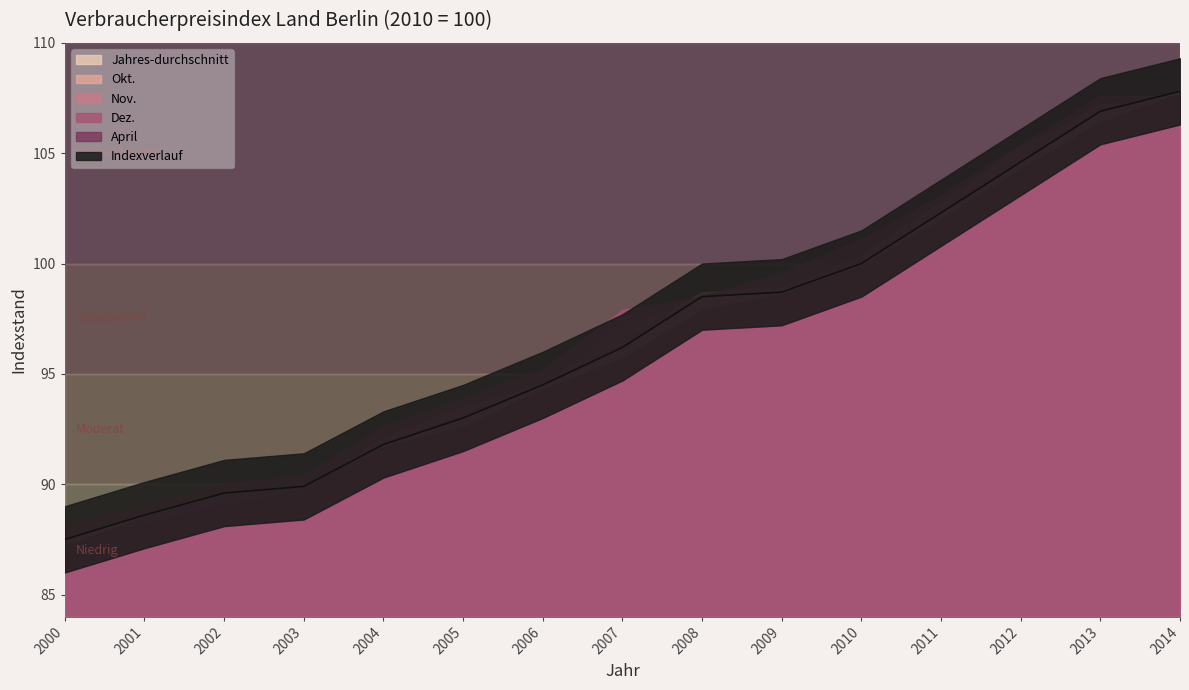

What is the value of the Dez. point at the 2nd from the left?

89.1